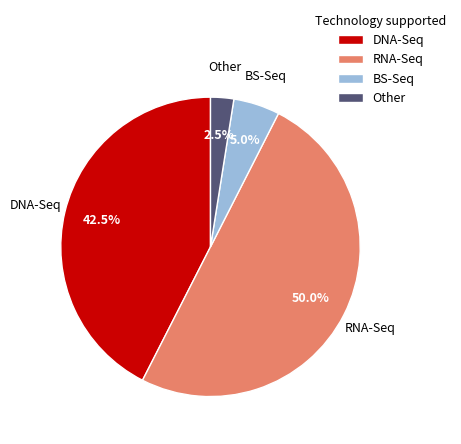

How many slices are in this pie chart?

4